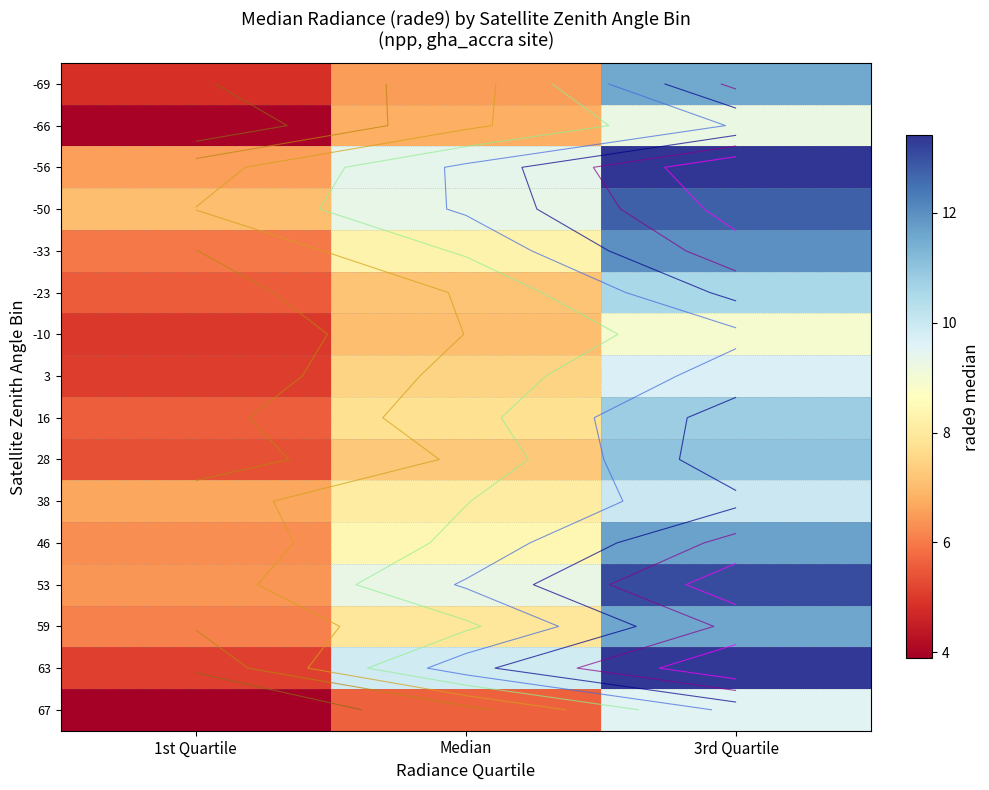

At how many categories does at least one series exceed 11?

1